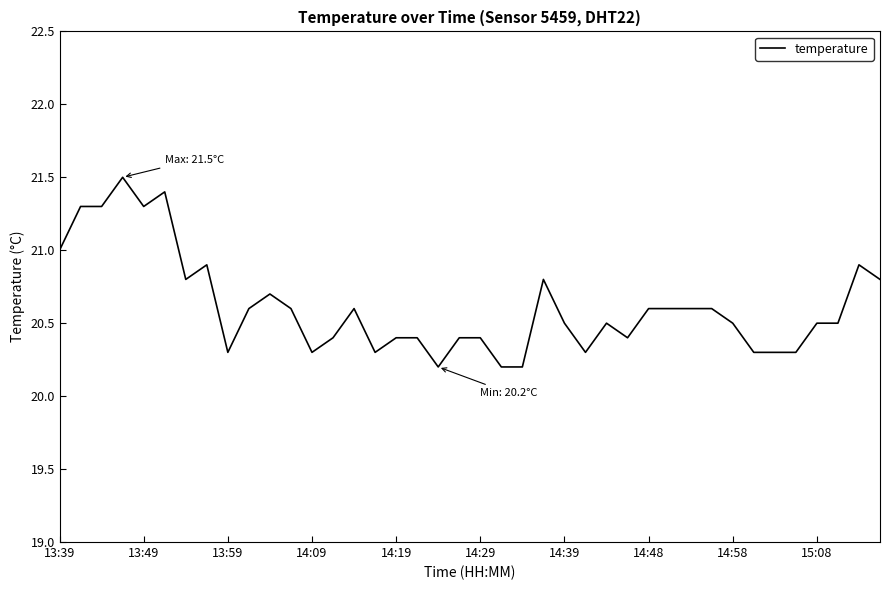

What is the minimum value shown in the chart?

20.2